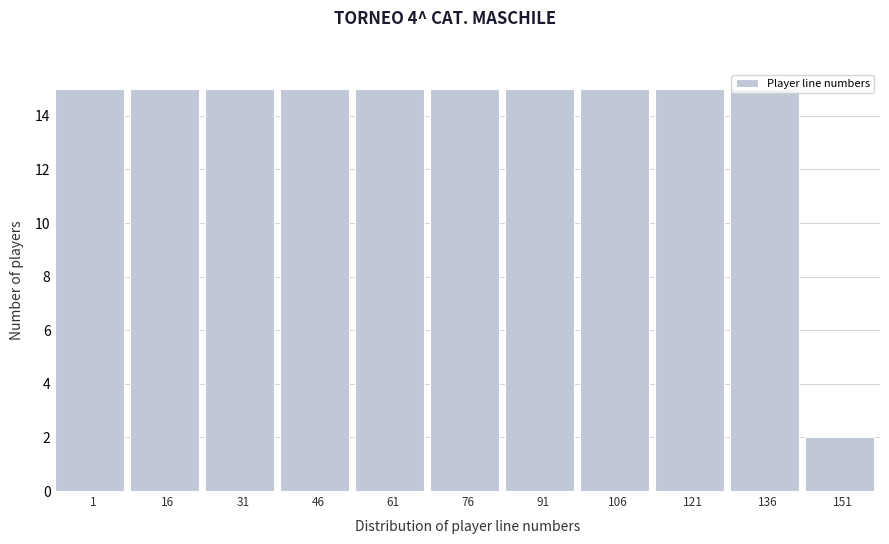

Approximately how many times larger is the value at 46 compared to 76?

1.0